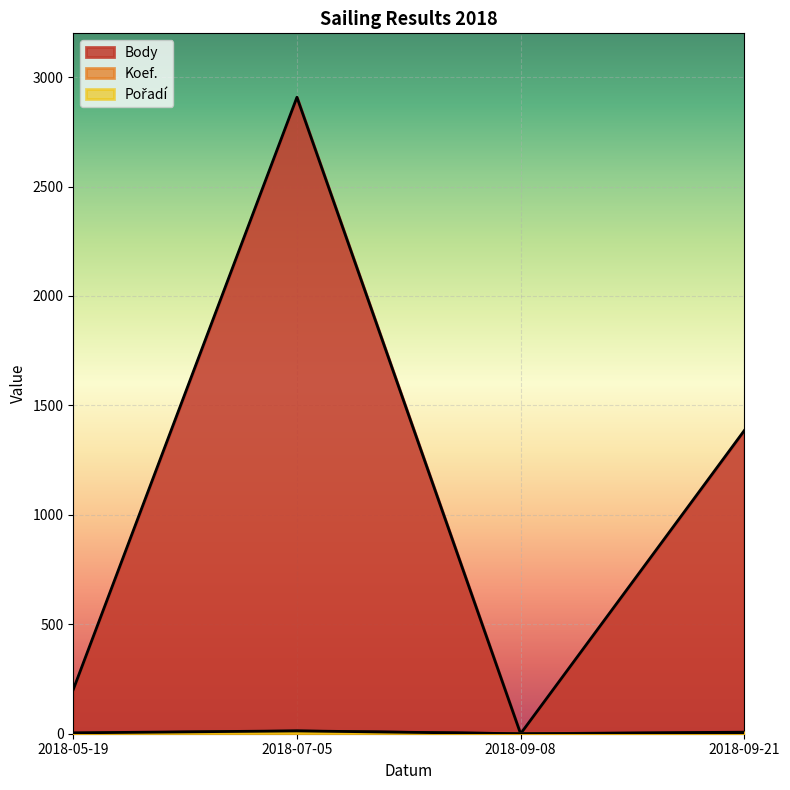

Which category has the lowest value in the Koef. series?

2018-07-05